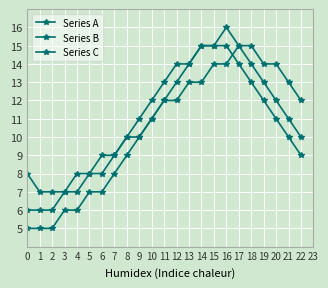

Does the chart have visible grid lines?

Yes